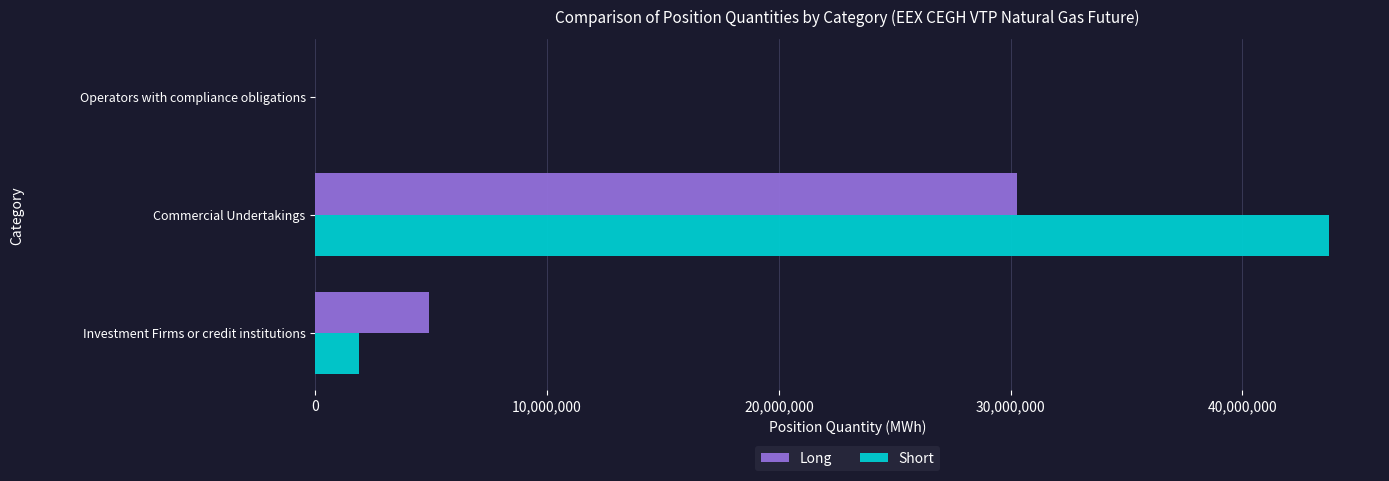

The Long series shows 6663270 at Investment Firms or credit institutions. True or false?

False